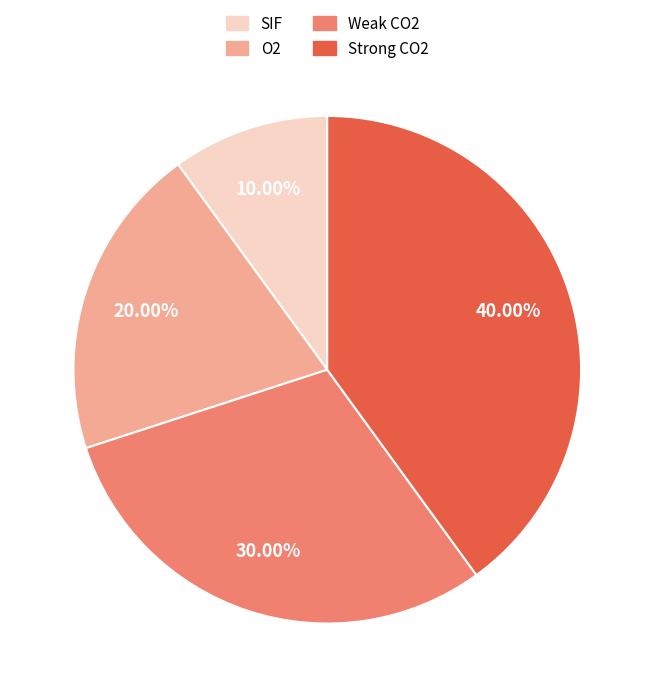

Between O2 and Strong CO2, which is larger?

Strong CO2